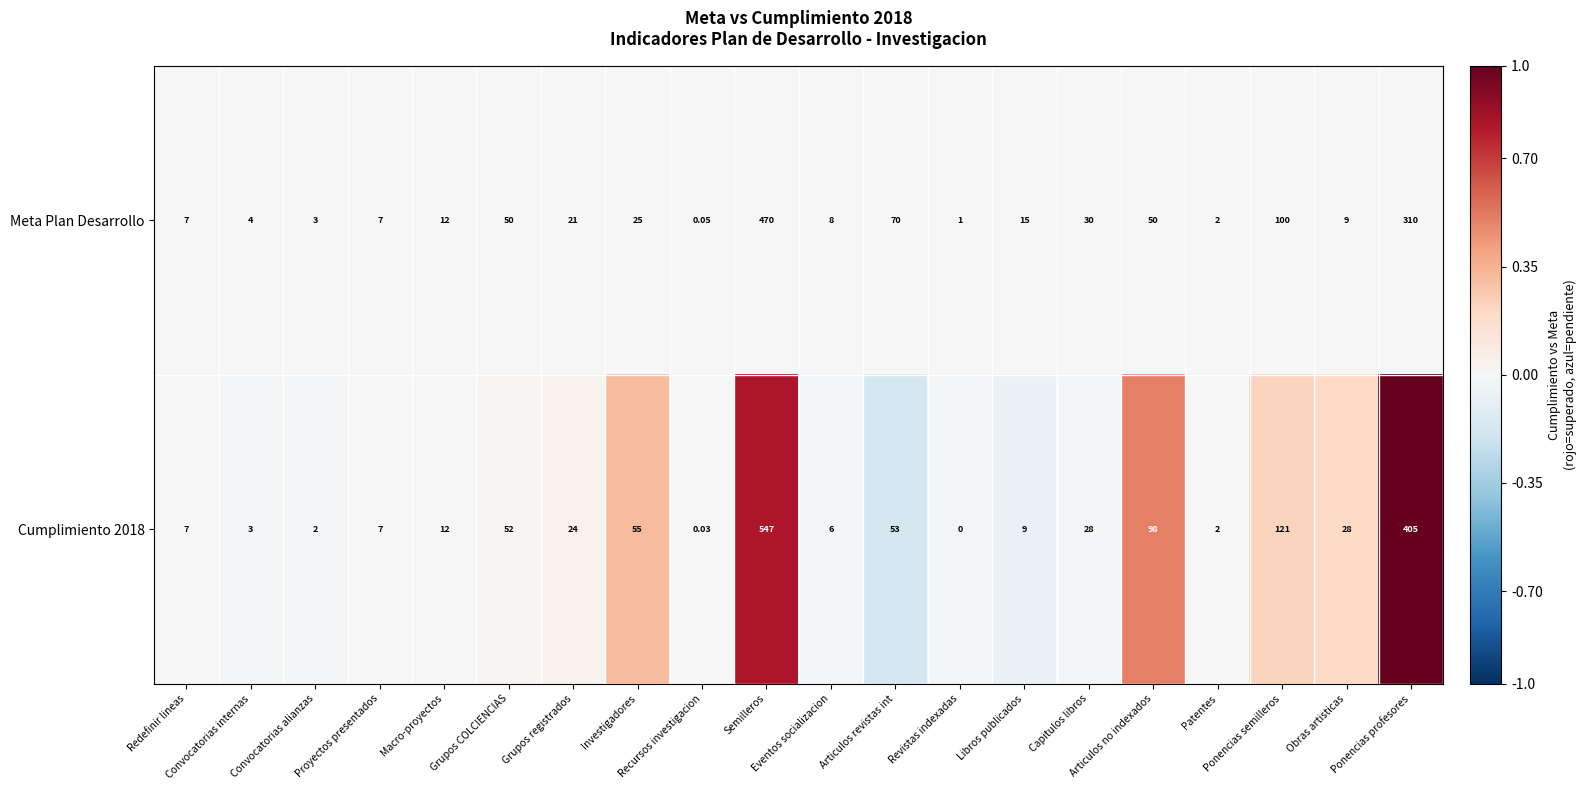

Rank the series by their average value, from highest to lowest.

Cumplimiento 2018, Meta Plan Desarrollo